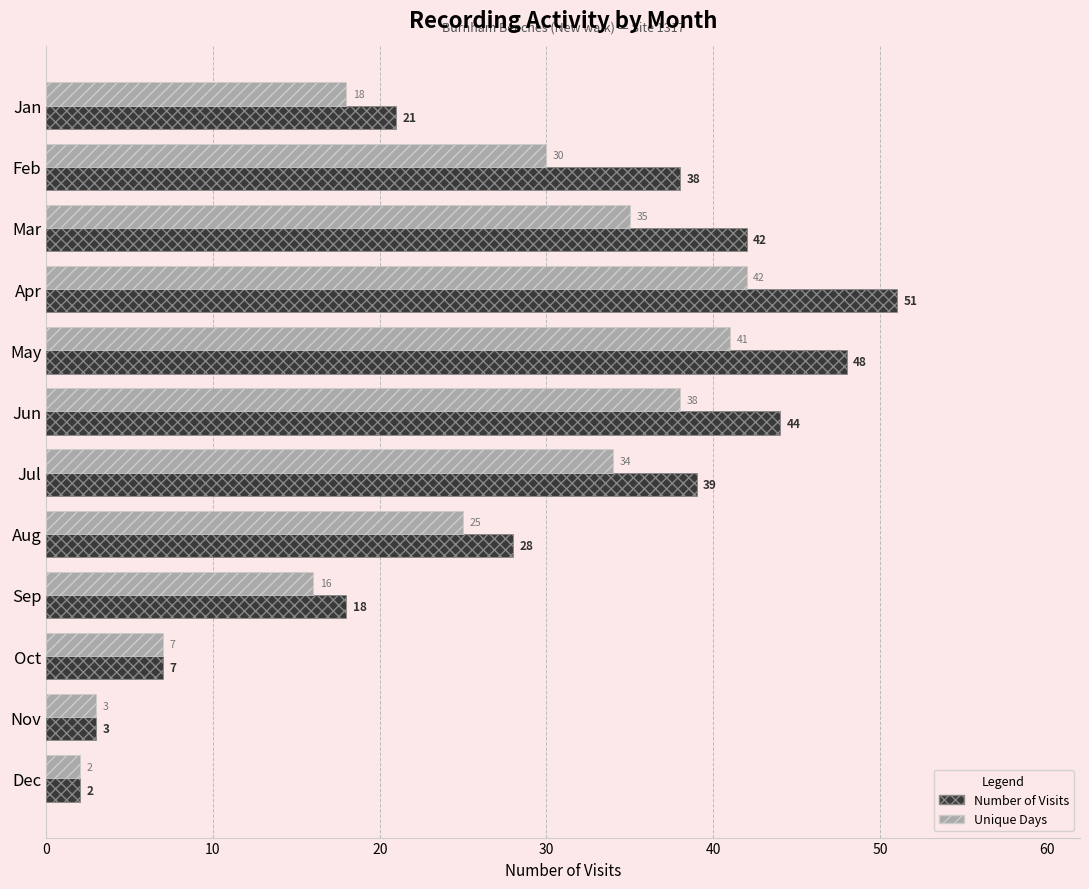

At which category is the sum across all series the highest?

Apr